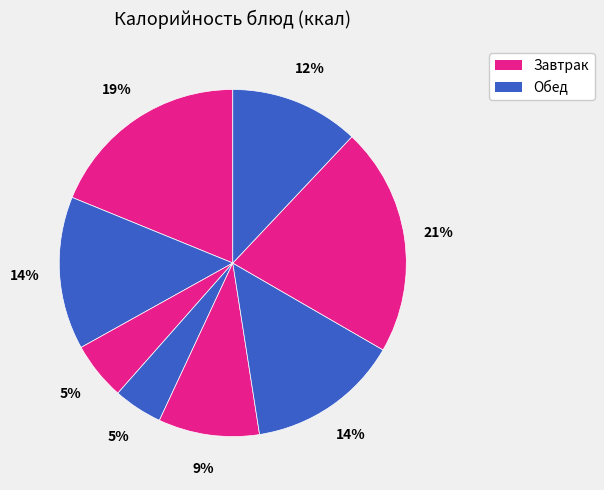

How many segments does this pie chart have?

8